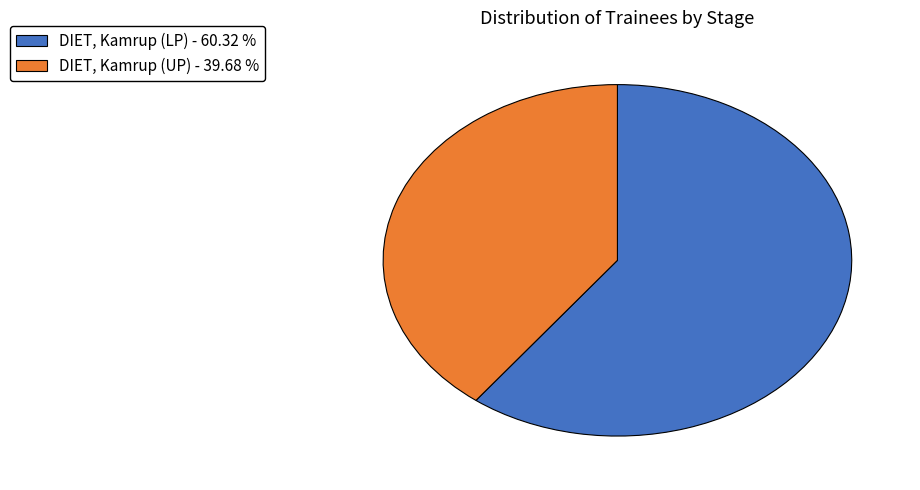

Is the sum of DIET, Kamrup (LP) and DIET, Kamrup (UP) greater than half?

Yes